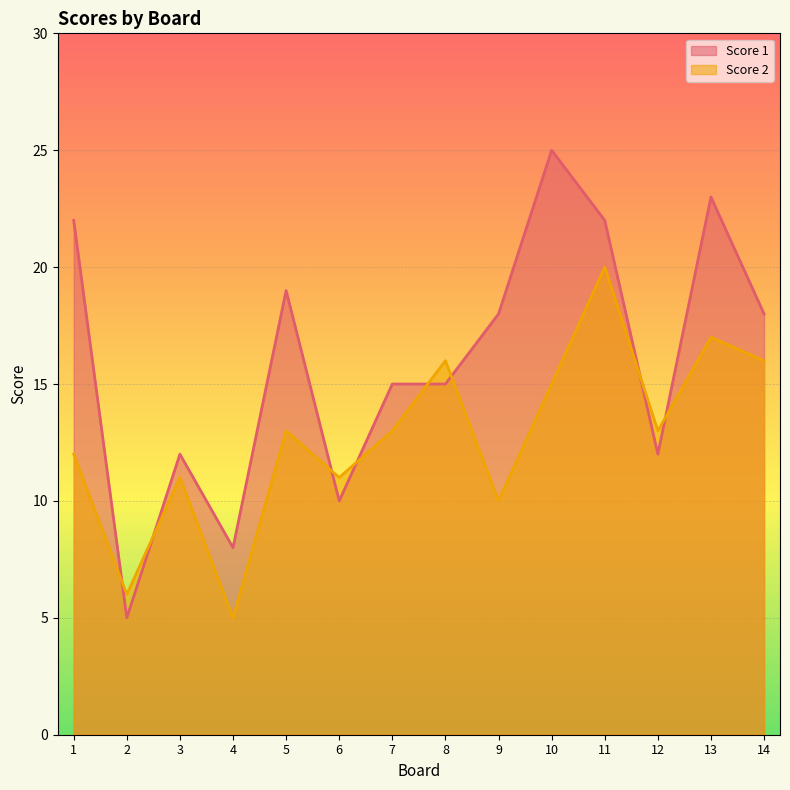

How many lines are shown in the chart?

2